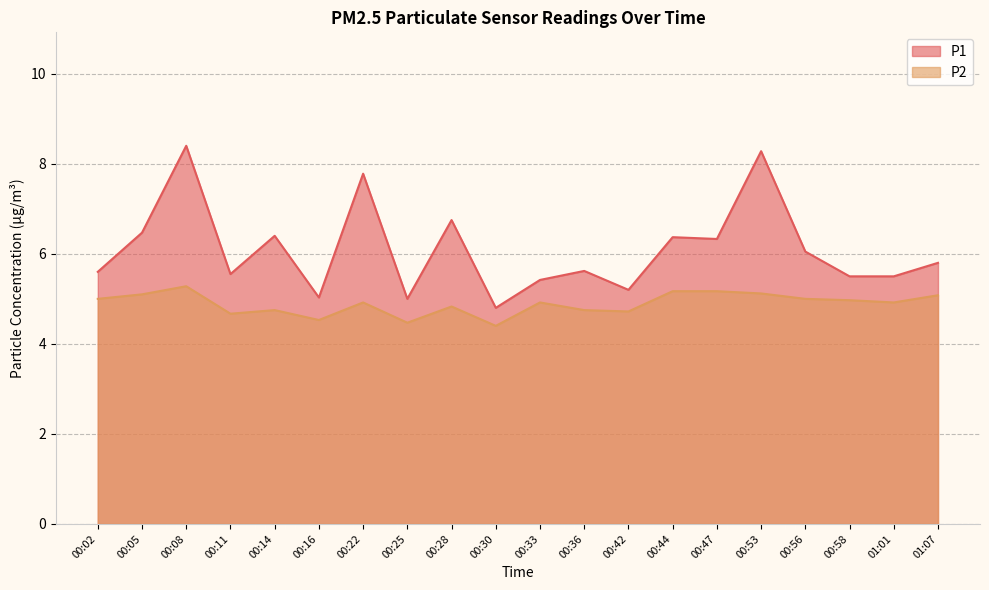

Between 00:44 and 00:56, which is larger?

00:44